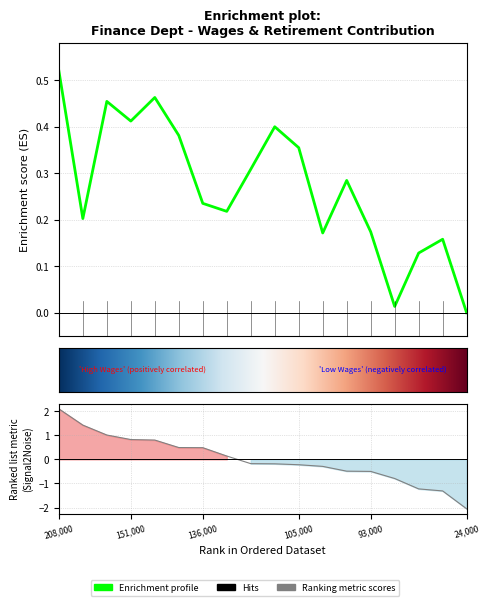

Reading left to right, list all the values displayed in this chart.

0.5	0.2	0.5	0.4	0.5	0.4	0.2	0.2	0.3	0.4	0.4	0.2	0.3	0.2	0.0	0.1	0.2	0.0